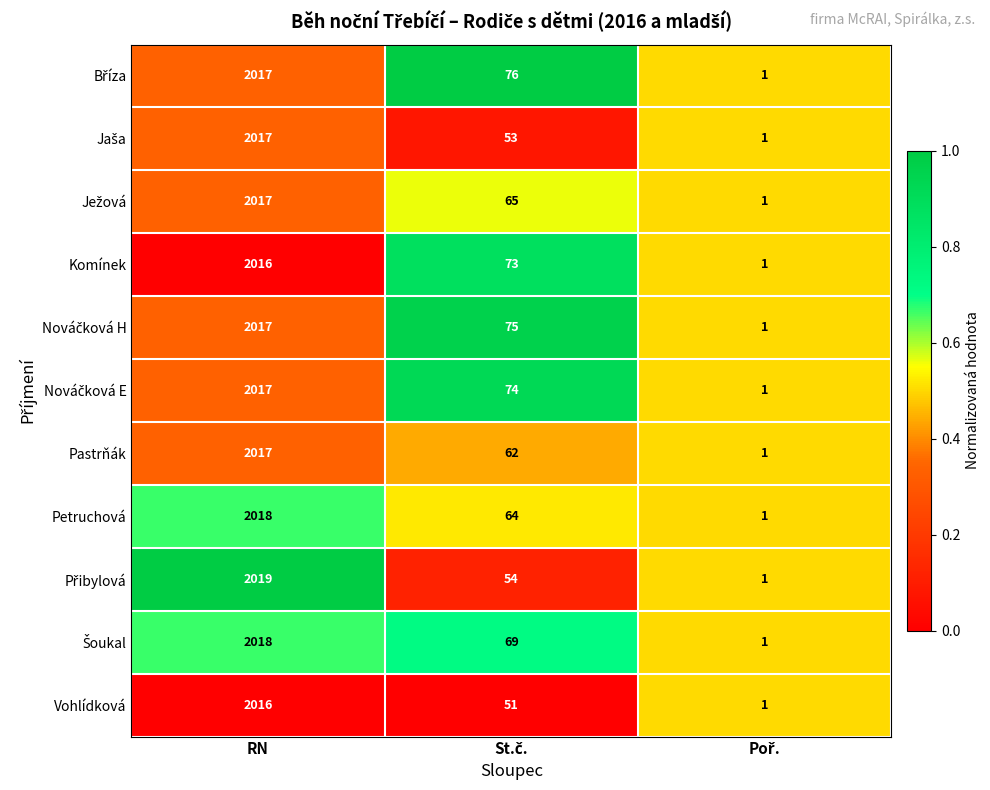

What is the difference between the maximum and minimum values in the Pastrňák series?

2016